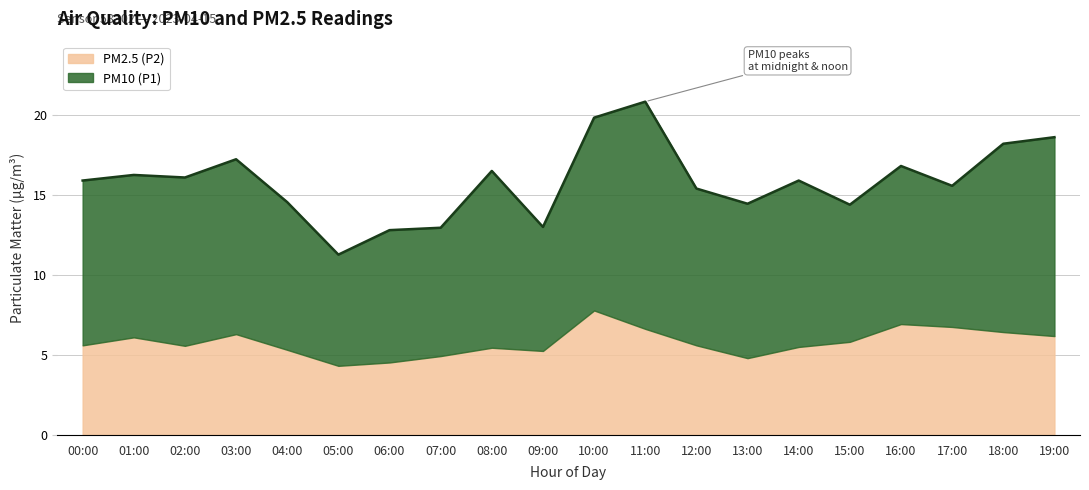

Rank the series by their average value, from highest to lowest.

PM10 (P1), PM2.5 (P2)